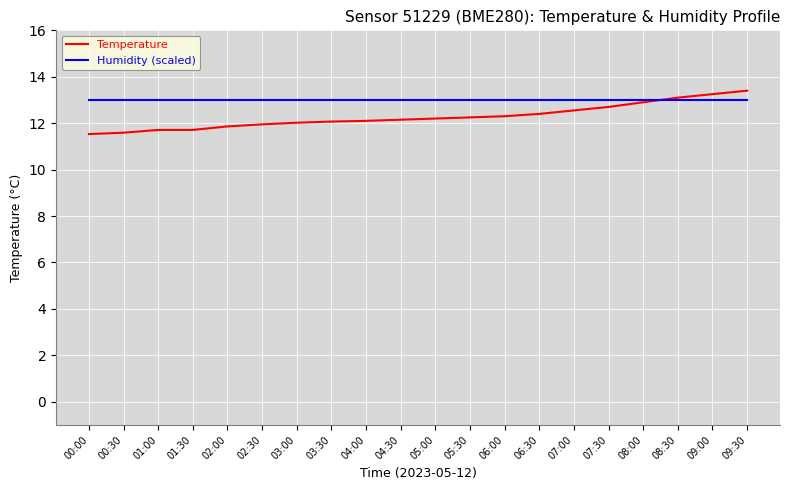

What is the sum of all Humidity (scaled) values?

260.0